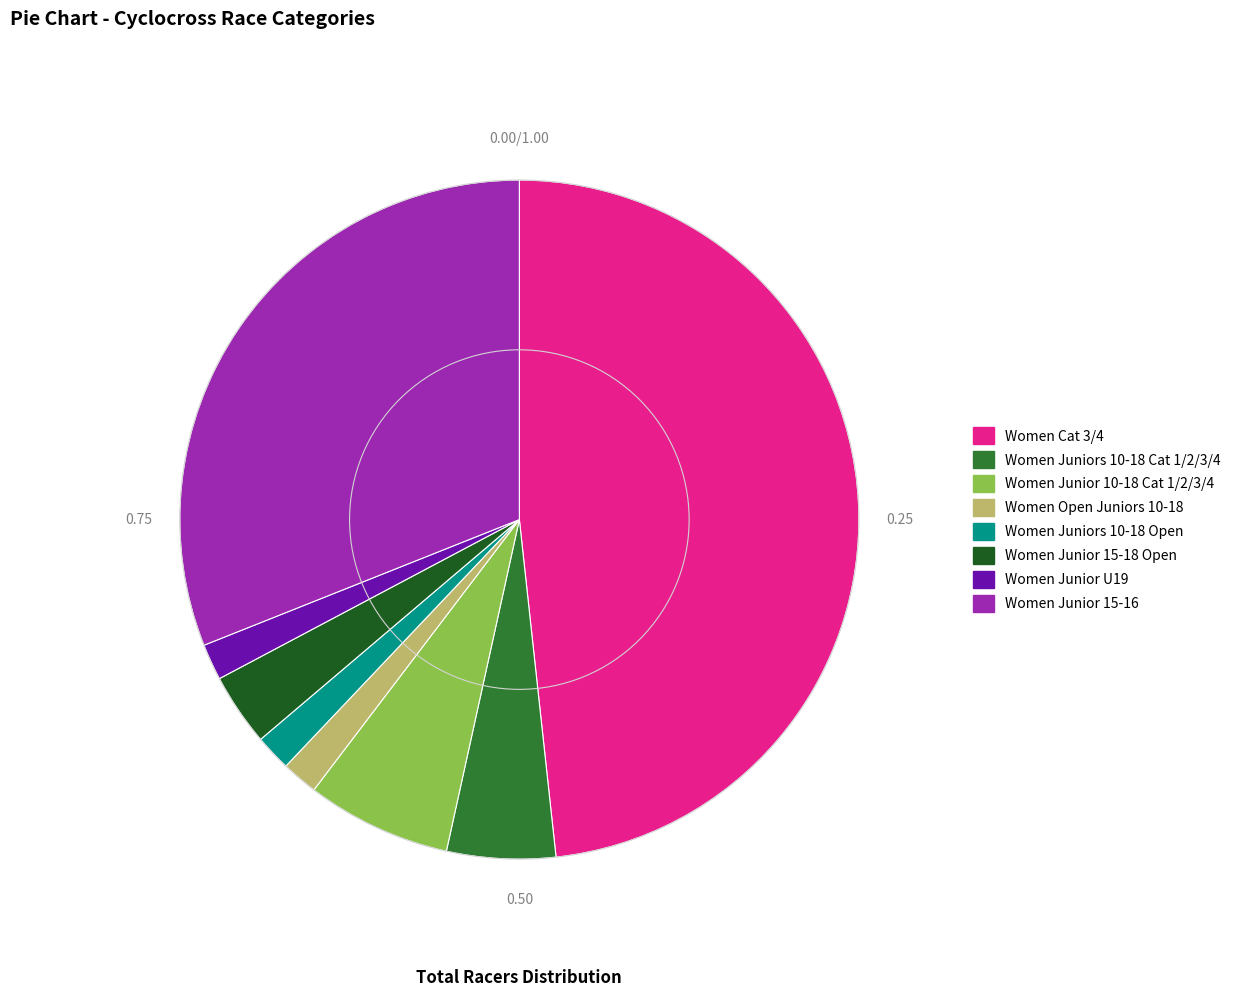

Is there a majority slice in this chart?

No